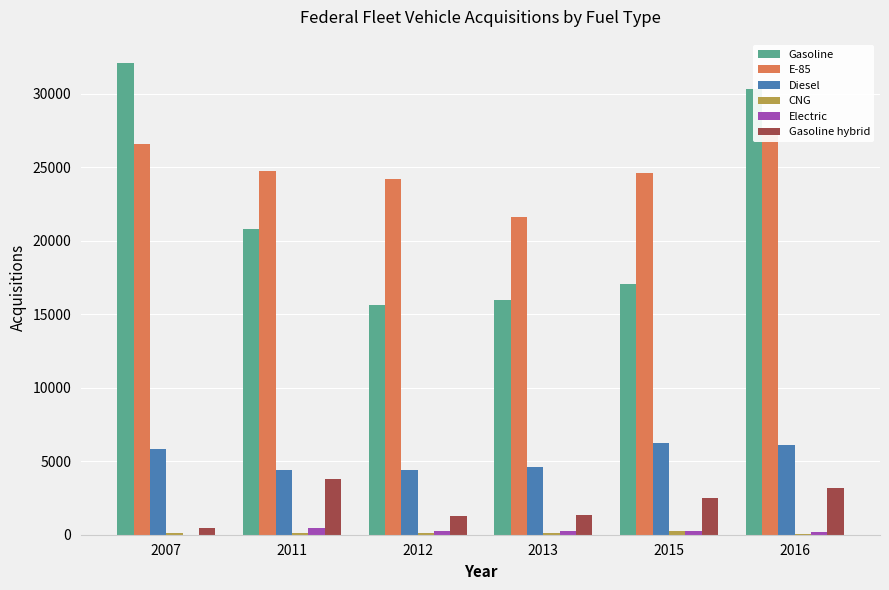

Is it true that E-85 equals 37621 at 2012?

False